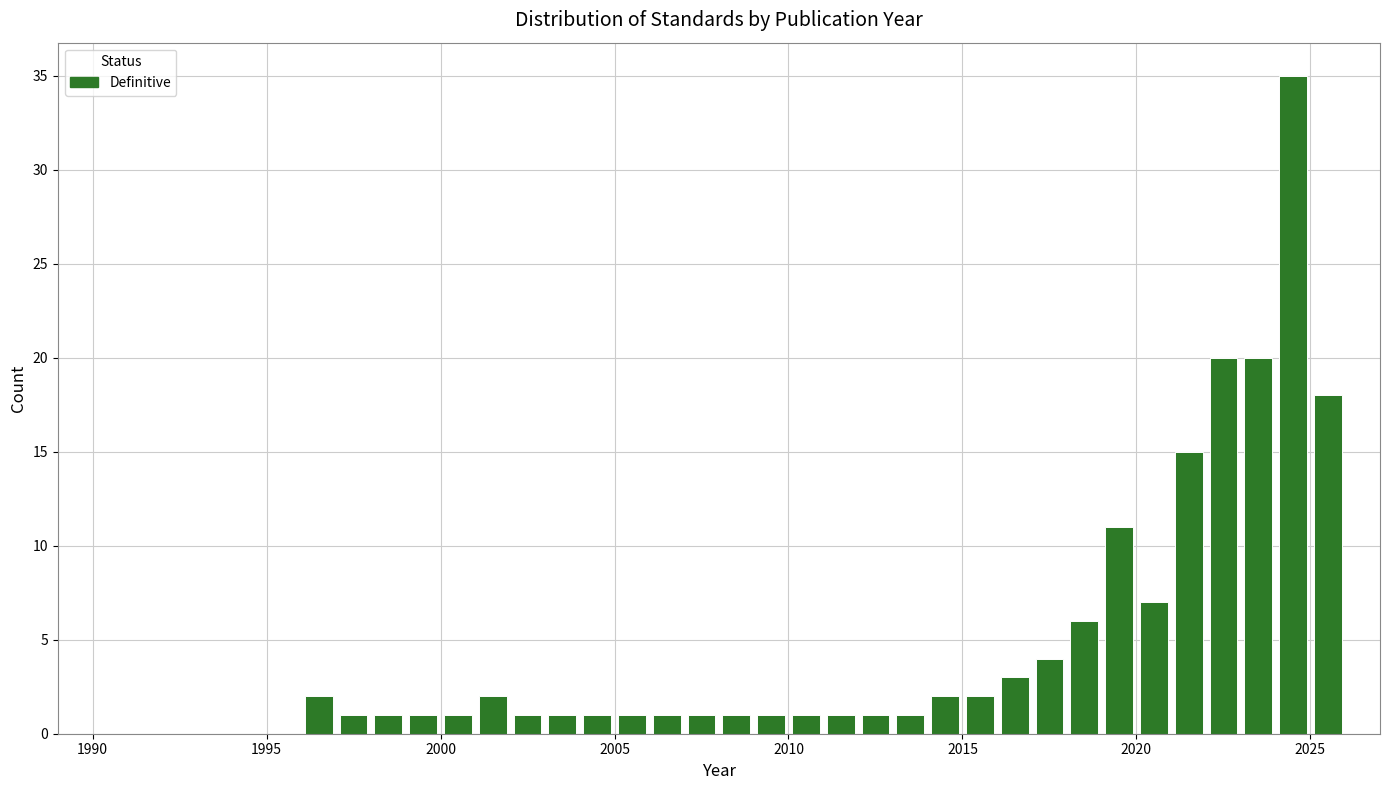

Around what value on the x-axis is the tallest bar? Give the approximate position of its centre, as read against the axis.

2024.5